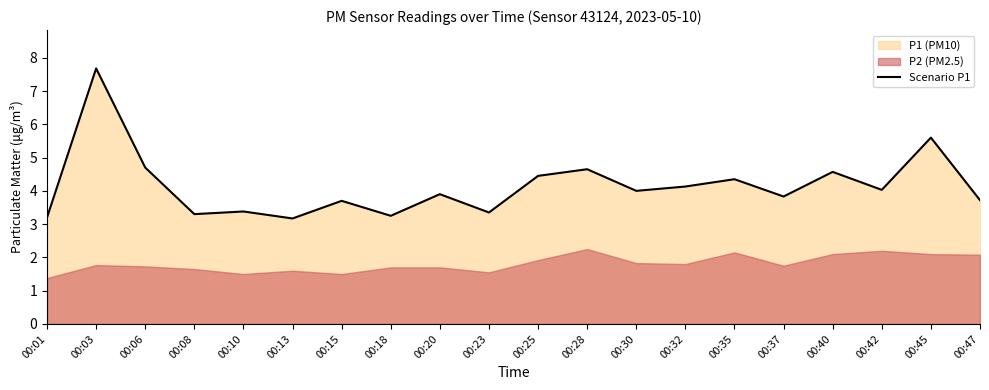

Where is the data nearest to the value 5?

00:06